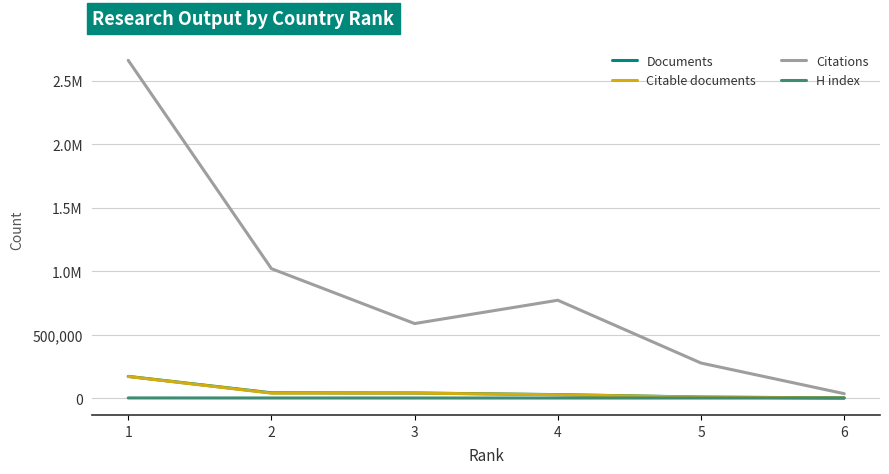

What are all the series names shown in the legend?

Documents, Citable documents, Citations, H index